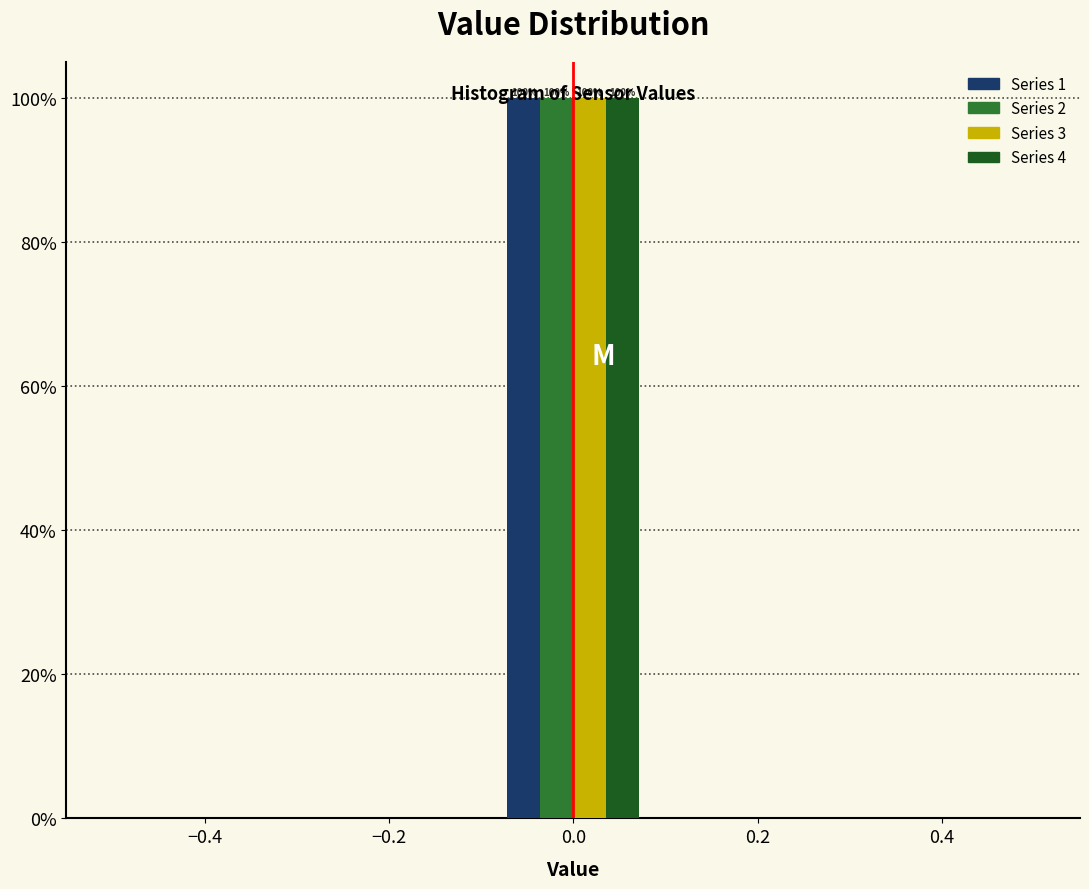

In the Series 1 series, which range on the x-axis has the tallest bar?

-0.08 to 0.08